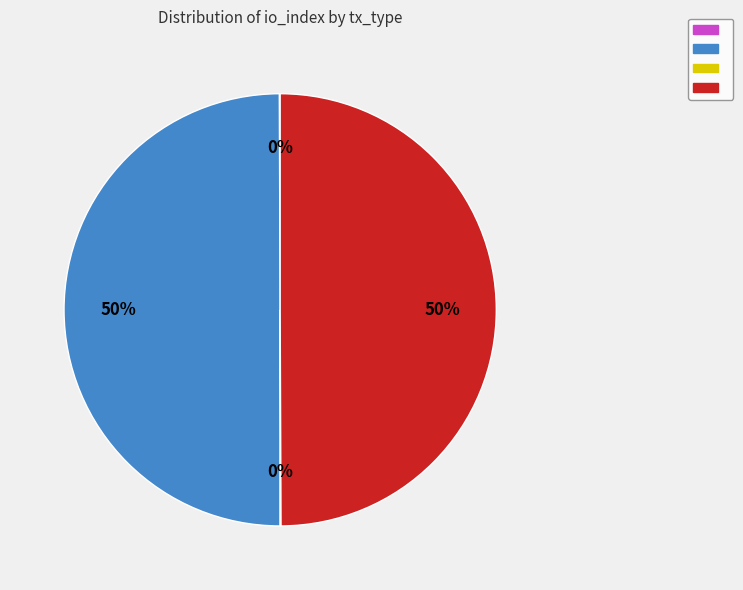

To the nearest percent, what is the average slice percentage?

25%